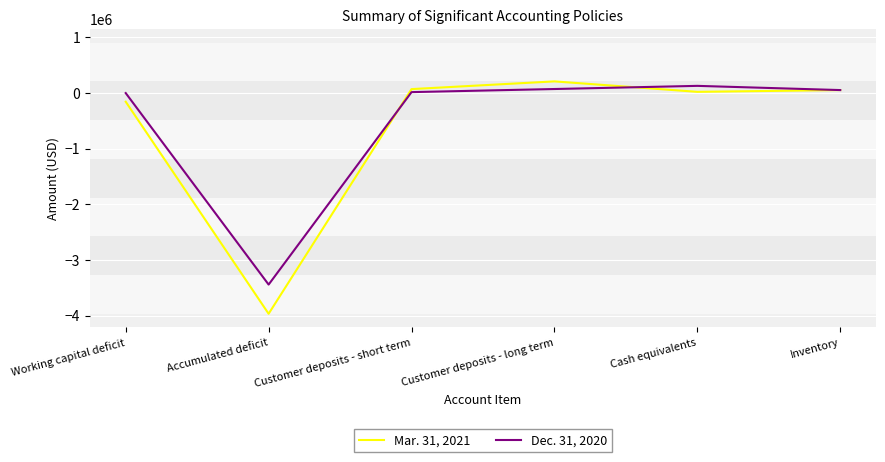

Does the chart display data point markers on the line(s)?

No